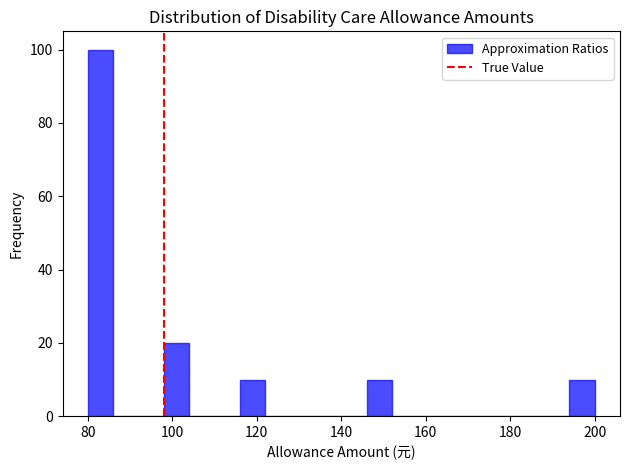

Read against the x-axis, roughly where is the centre of the tallest bar?

84